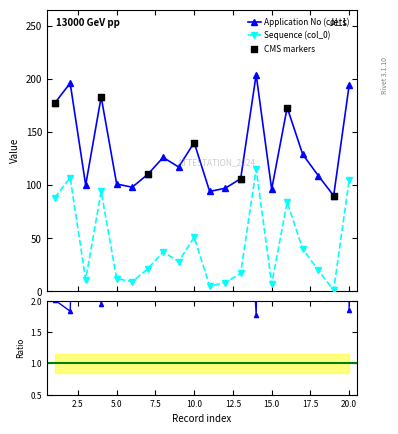

What is the total value across all series at 7?

131